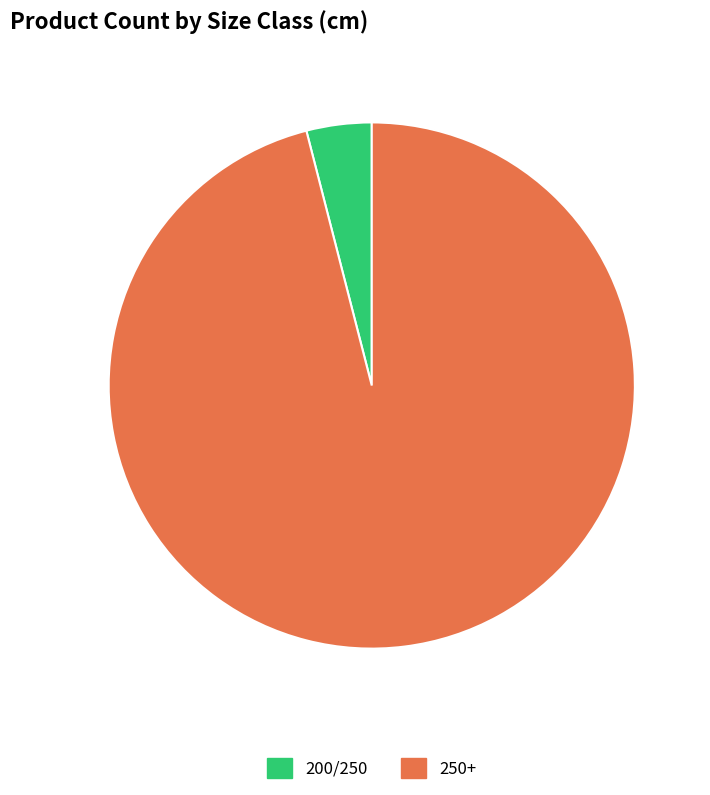

Is the sum of 250+ and 200/250 greater than half?

Yes